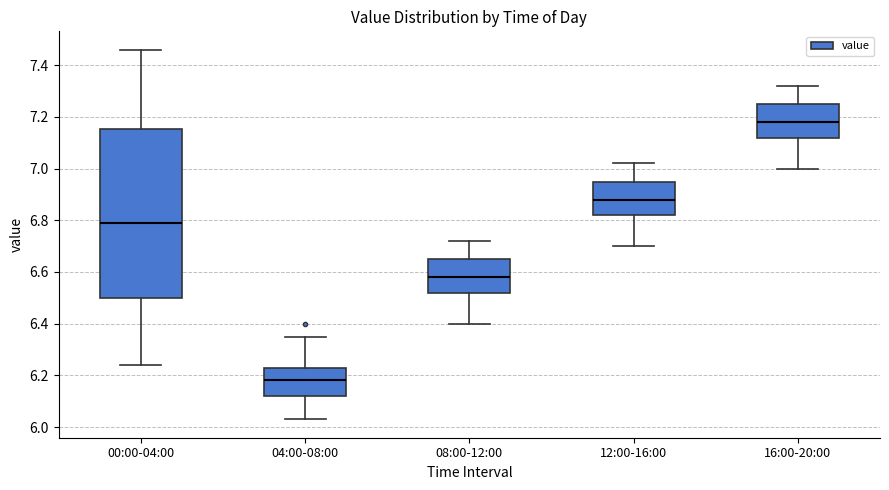

Which box has the lowest median line?

04:00-08:00